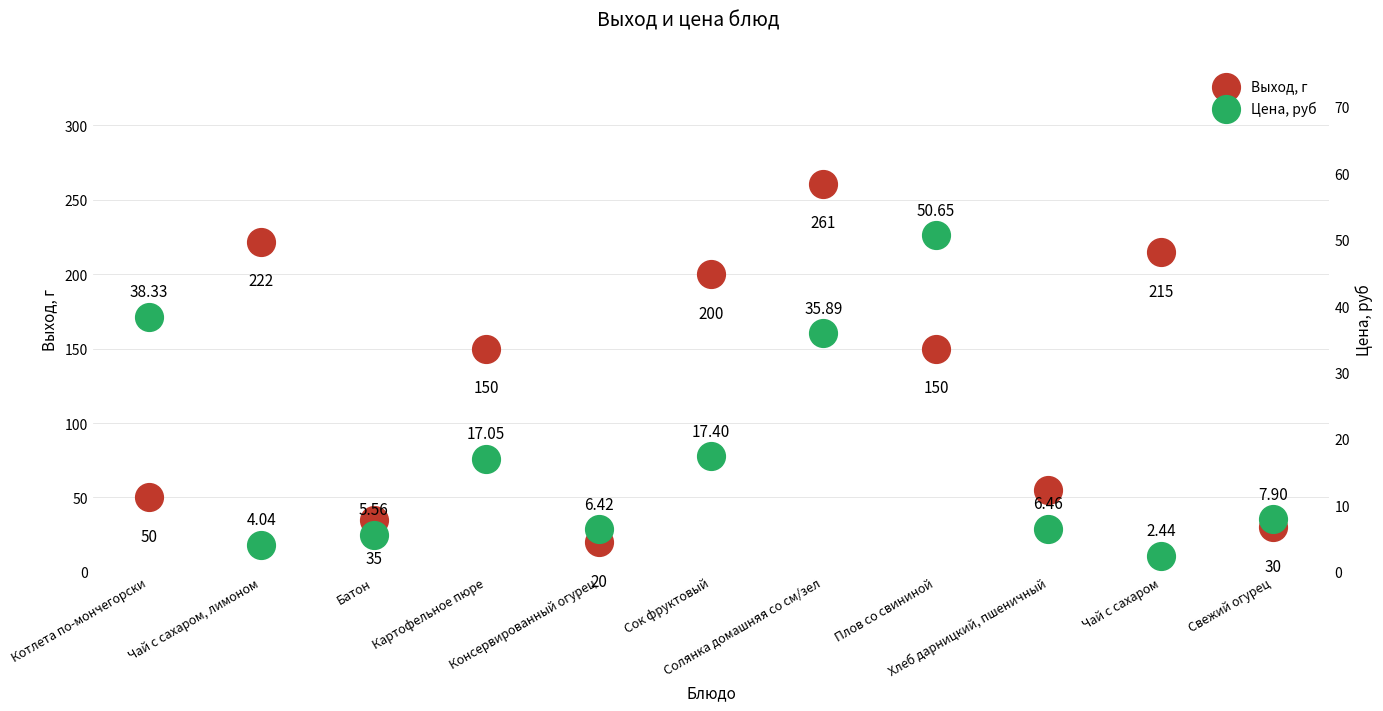

Which series contains the lowest Y value?

Цена, руб